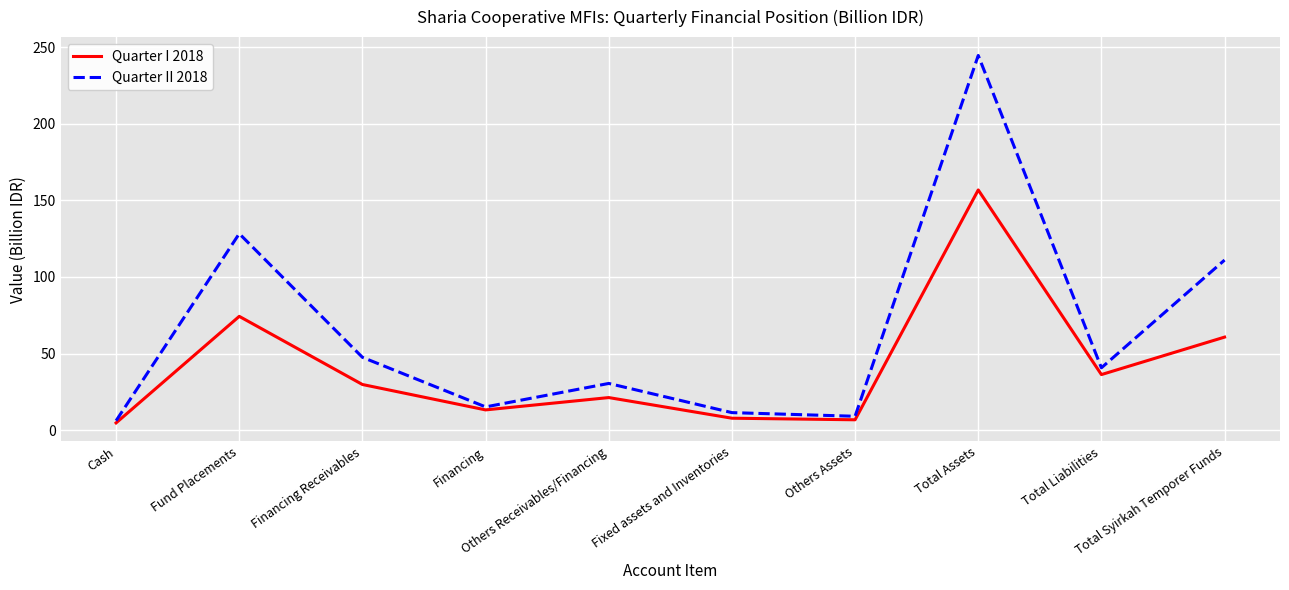

Which series has the largest total across all categories?

Quarter II 2018